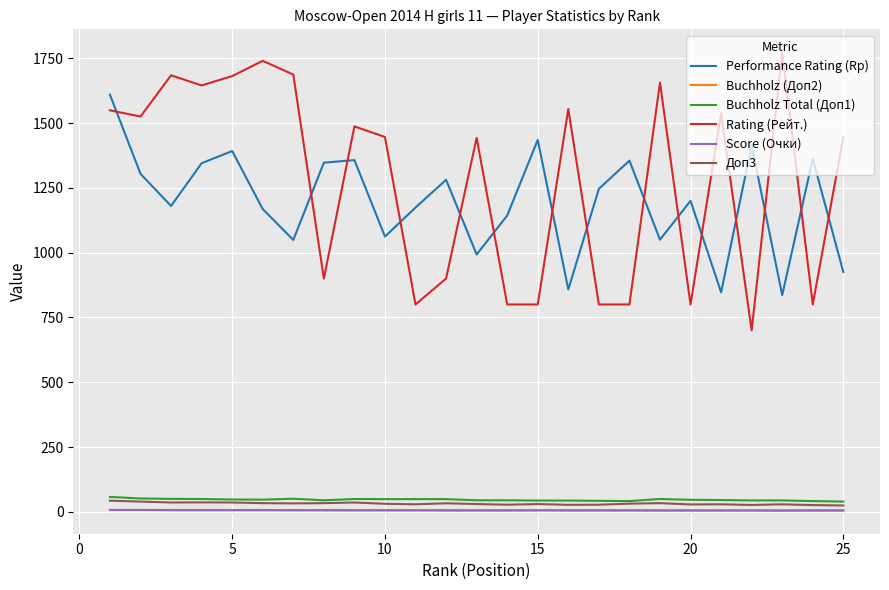

Which series has the largest total across all categories?

Rating (Рейт.)